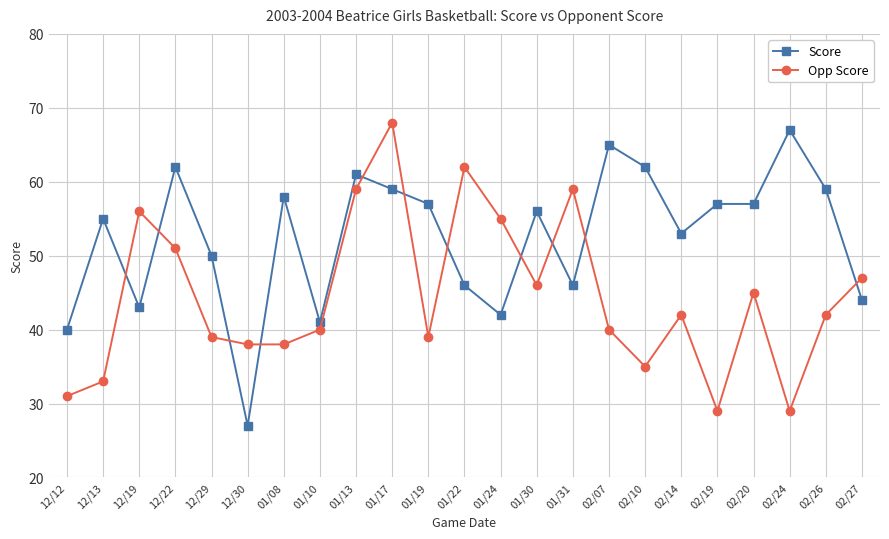

Where do Opp Score and Score first cross each other?

12/13 and 12/19